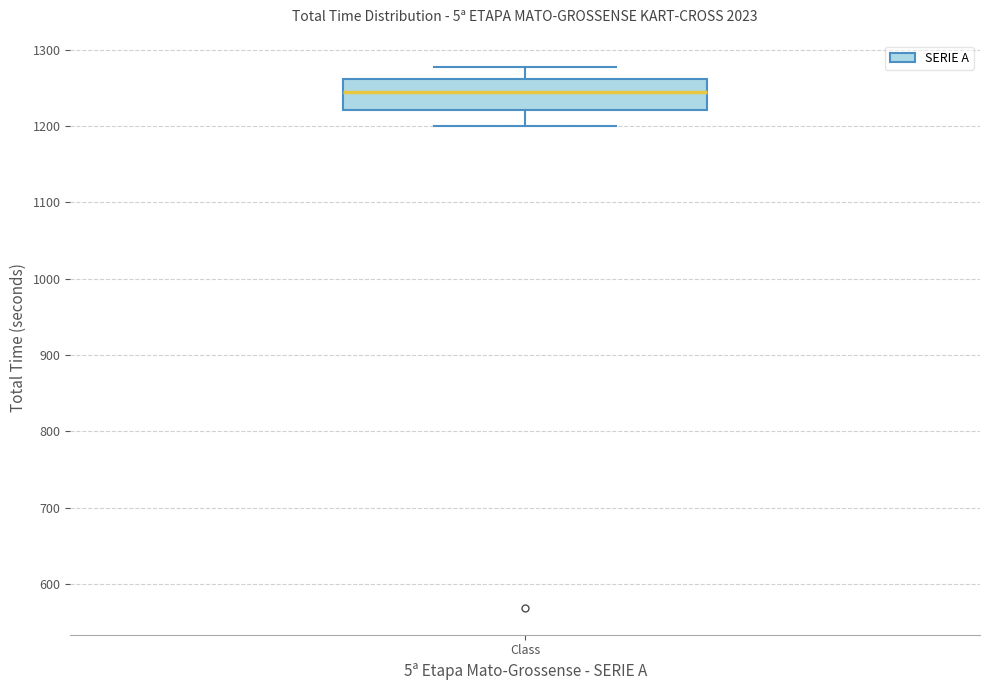

Transcribe this box plot: give where the median line is, the range the box spans, and where the two whiskers end, as read against the y-axis. The values are not printed on the chart, so give them approximately, as read against the axis.

median 1240, box 1220 to 1260, whiskers 1200 to 1280